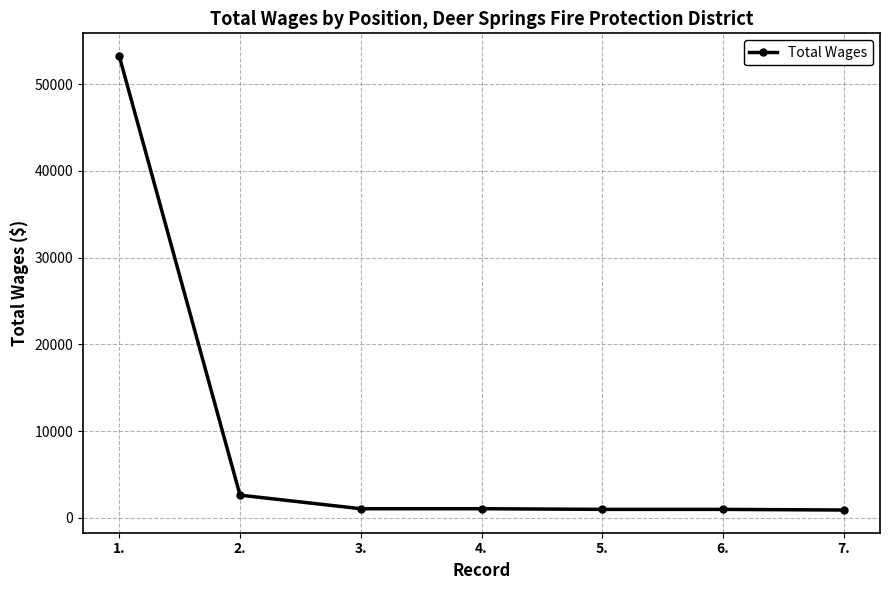

What is the difference between the maximum and minimum values?

52350